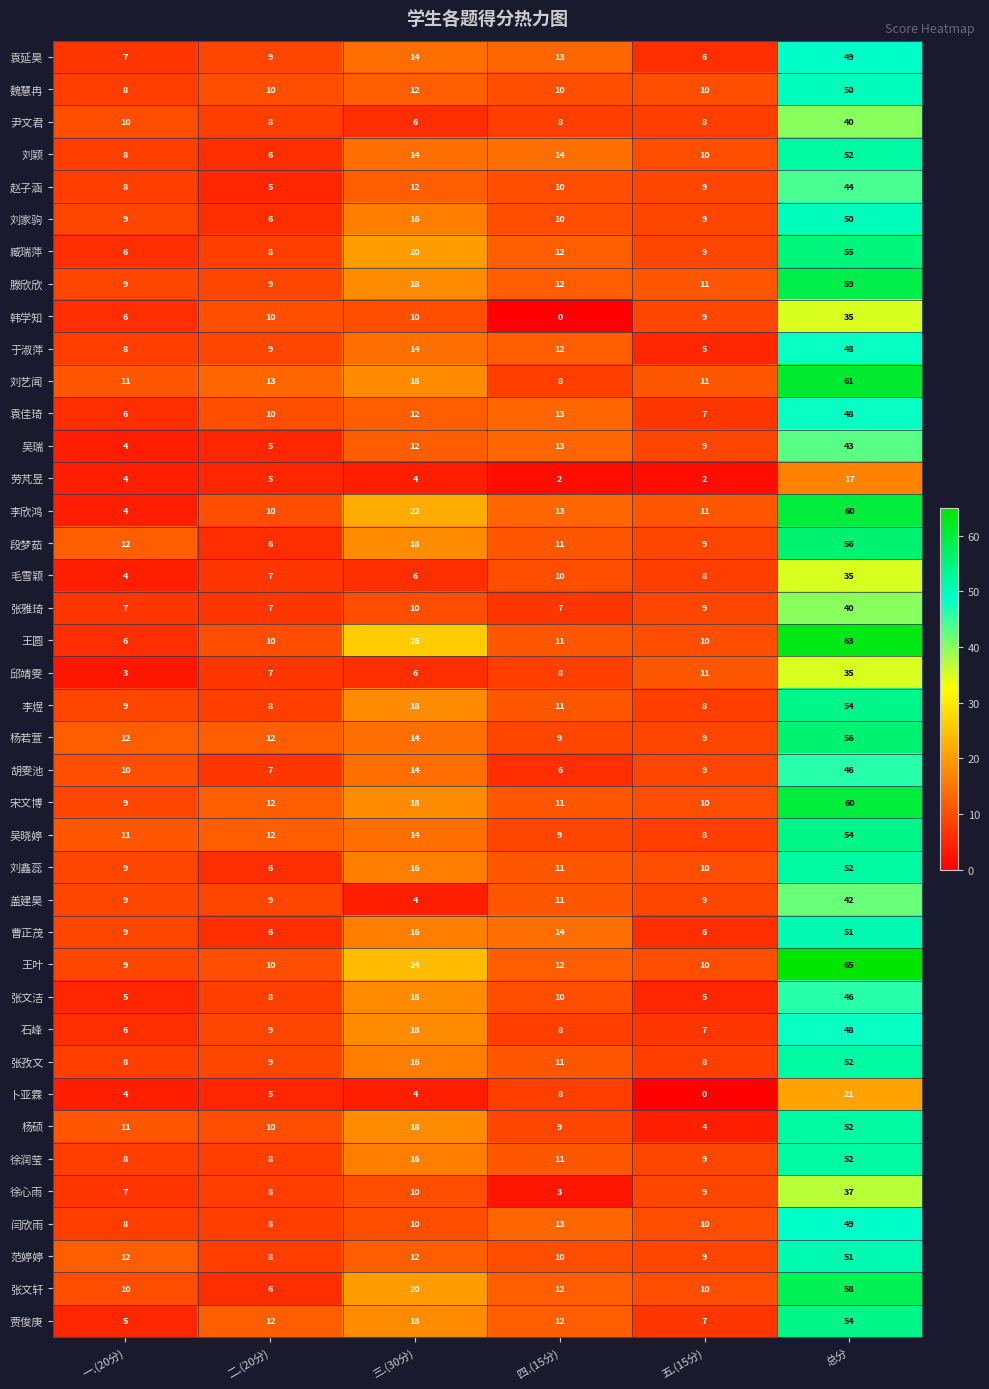

Is it true that 杨硕 equals 18 at 三.(30分)?

True